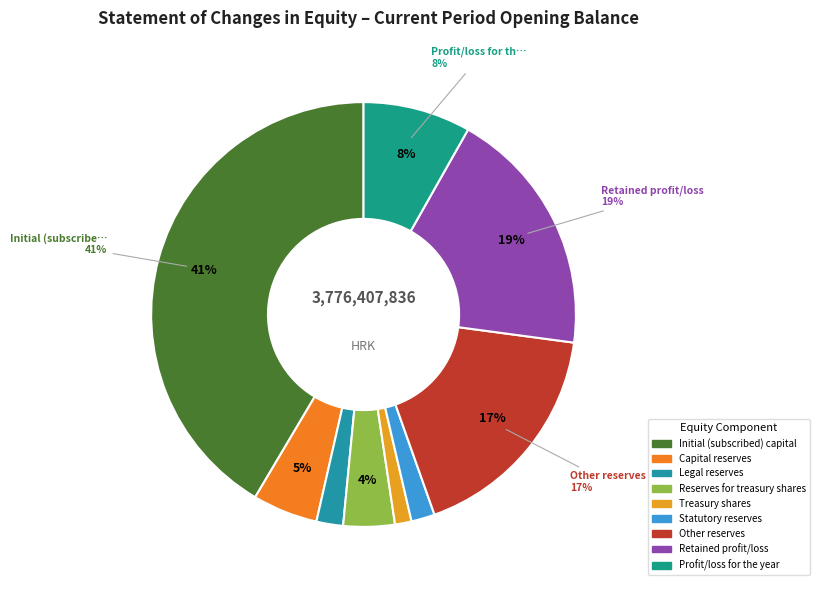

How many segments does this pie chart have?

9